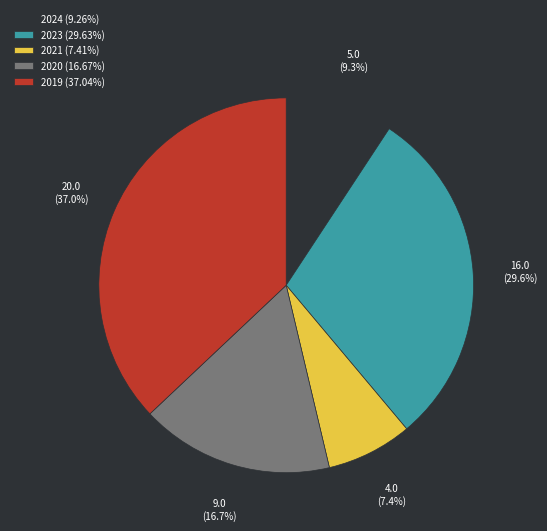

Do 2020 (16.67%) and 2019 (37.04%) together represent more than half of the pie?

Yes